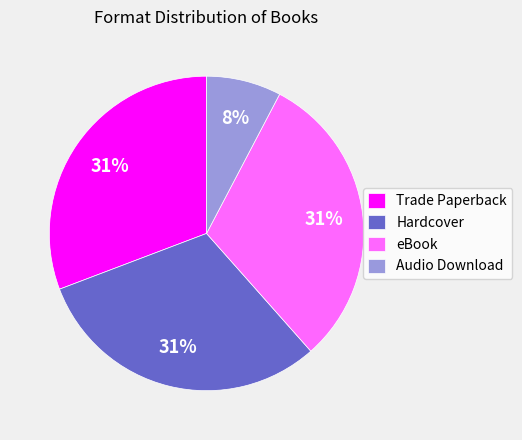

How many segments does this pie chart have?

4